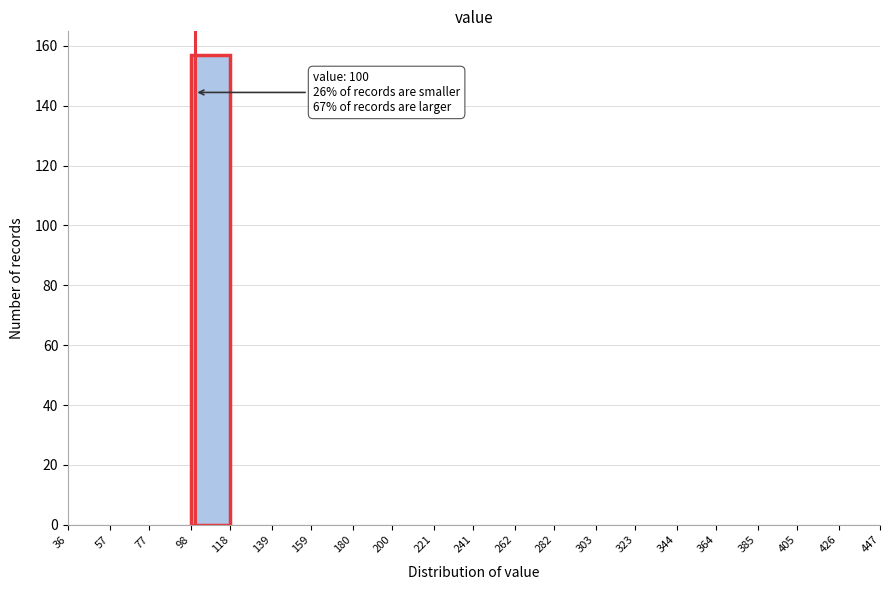

Which range on the x-axis has the tallest bar?

98 to 118